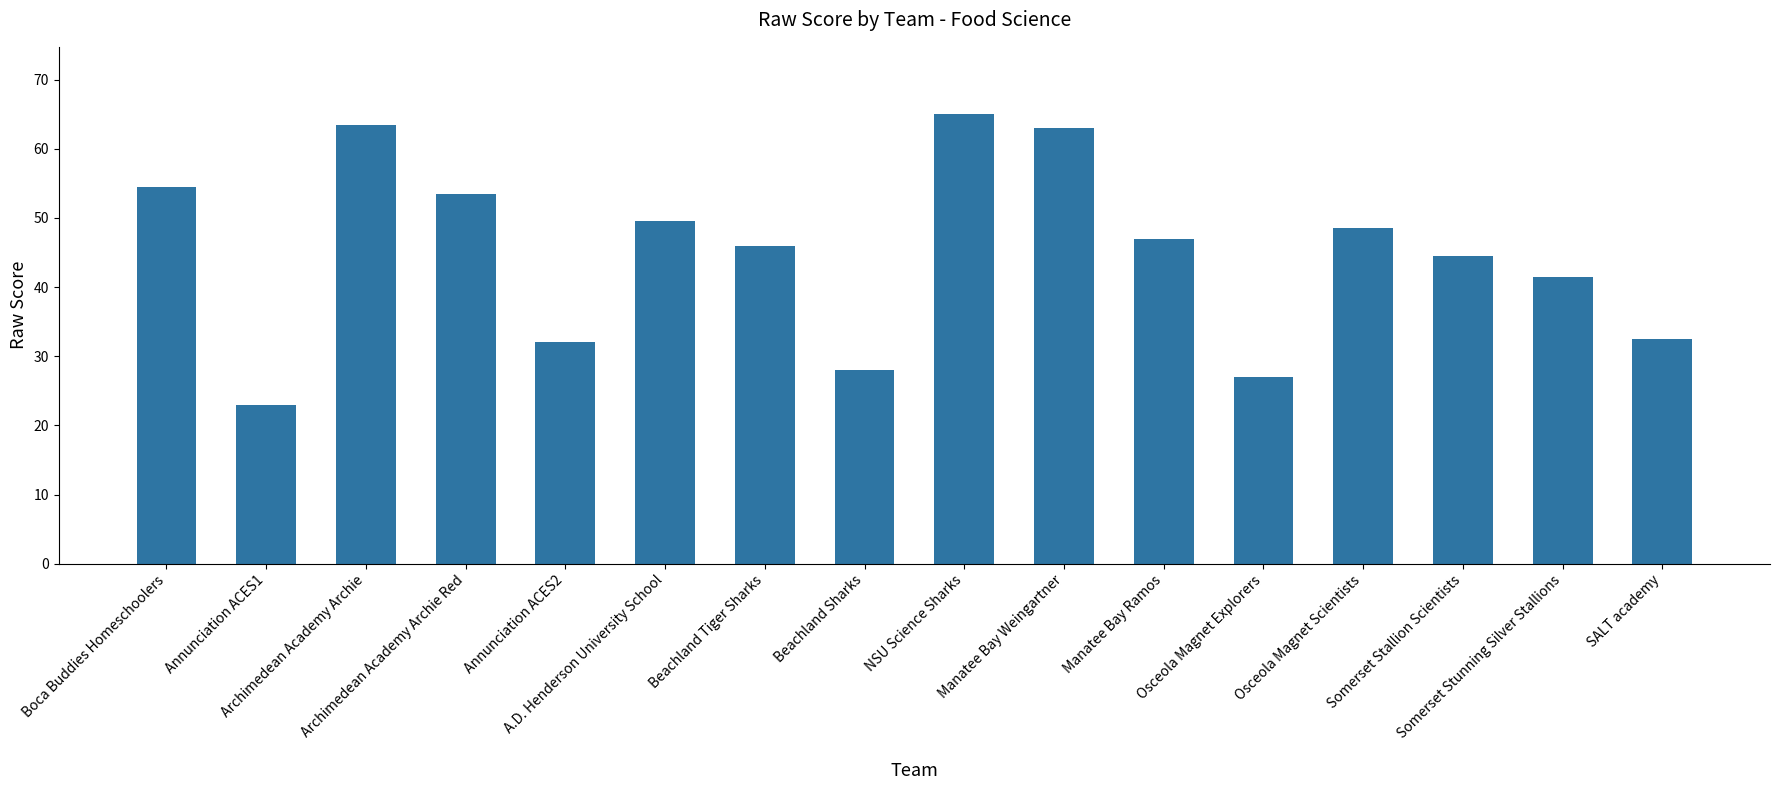

What is the value of the 16th bar from the left?

32.5